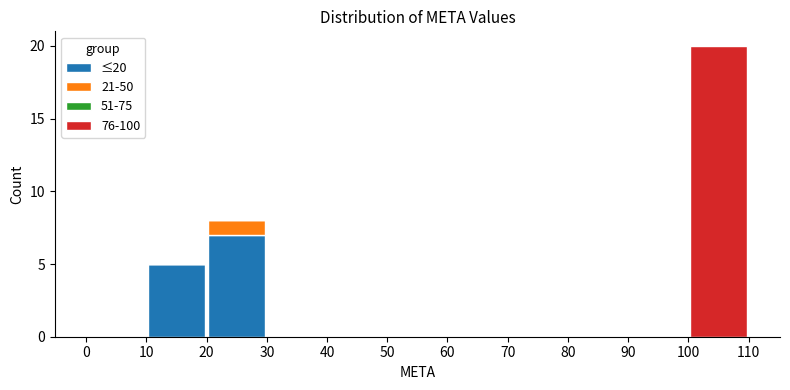

Which range on the x-axis has the tallest stacked bar (by total height)?

100 to 110